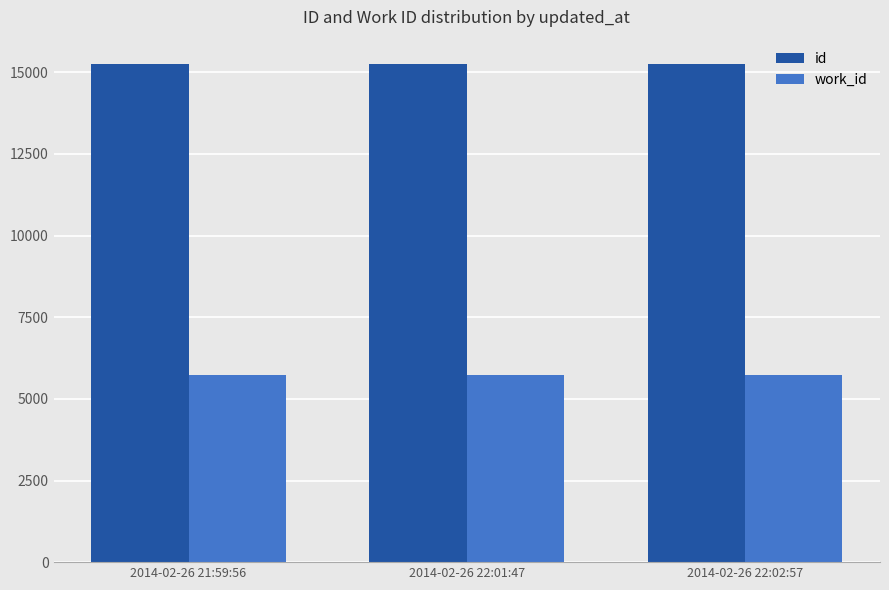

Read the work_id value at 2014-02-26 21:59:56.

5726